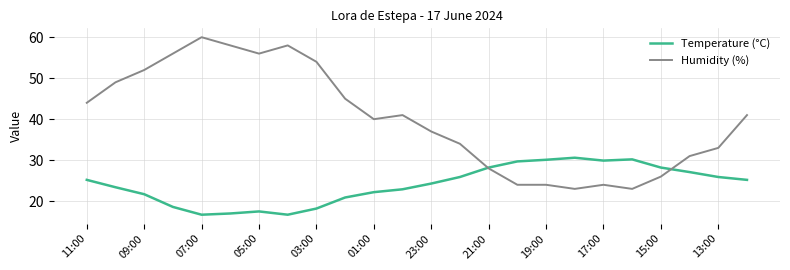

What is the lowest value of the Temperature (°C) series?

16.7